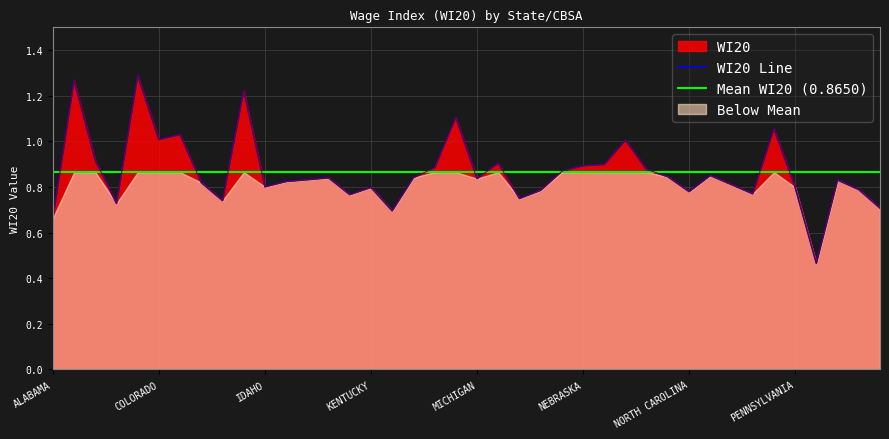

Rank the categories by value from highest to lowest.

CALIFORNIA, ALASKA, HAWAII, MASSACHUSETTS, OREGON, CONNECTICUT, COLORADO, NEW HAMPSHIRE, ARIZONA, MINNESOTA, NEVADA, NEBRASKA, MARYLAND, NEW MEXICO, MONTANA, NORTH DAKOTA, NEW YORK, MAINE, IOWA, MICHIGAN, INDIANA, SOUTH CAROLINA, ILLINOIS, FLORIDA, OHIO, IDAHO, PENNSYLVANIA, KENTUCKY, SOUTH DAKOTA, MISSOURI, NORTH CAROLINA, OKLAHOMA, KANSAS, MISSISSIPPI, GEORGIA, ARKANSAS, TENNESSEE, LOUISIANA, ALABAMA, PUERTO RICO